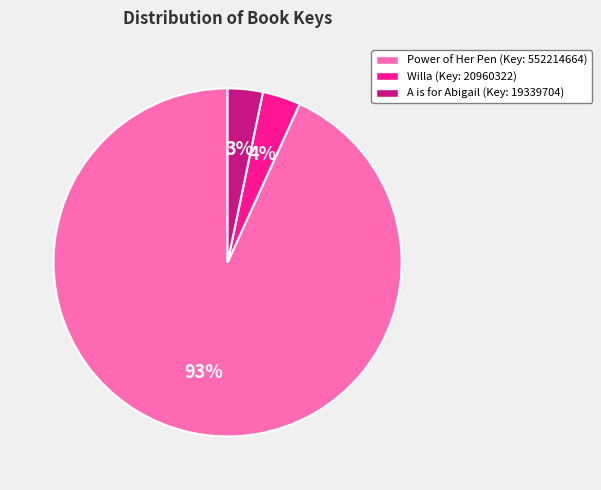

Count the number of slices in the pie.

3